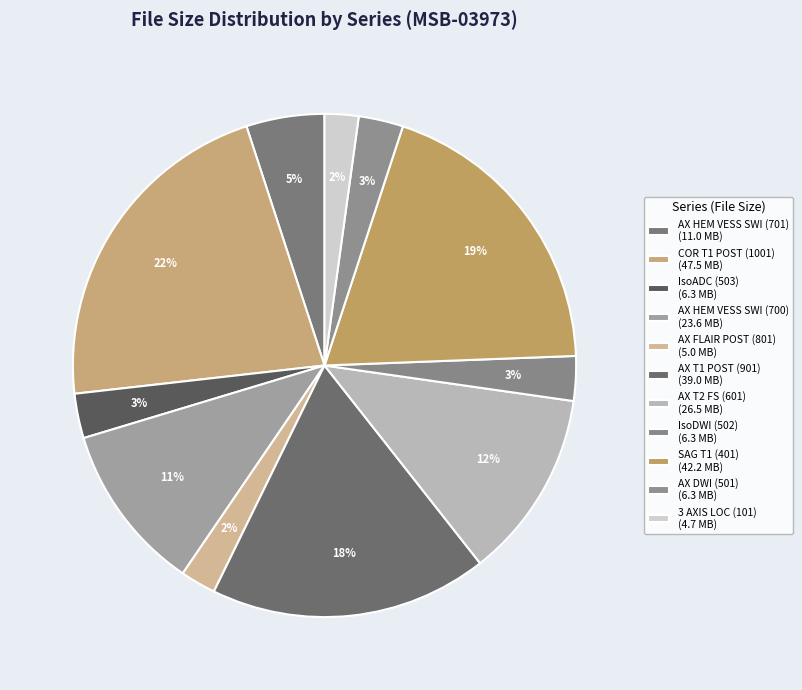

Which category has the smallest portion of the pie?

3 AXIS LOC (101)